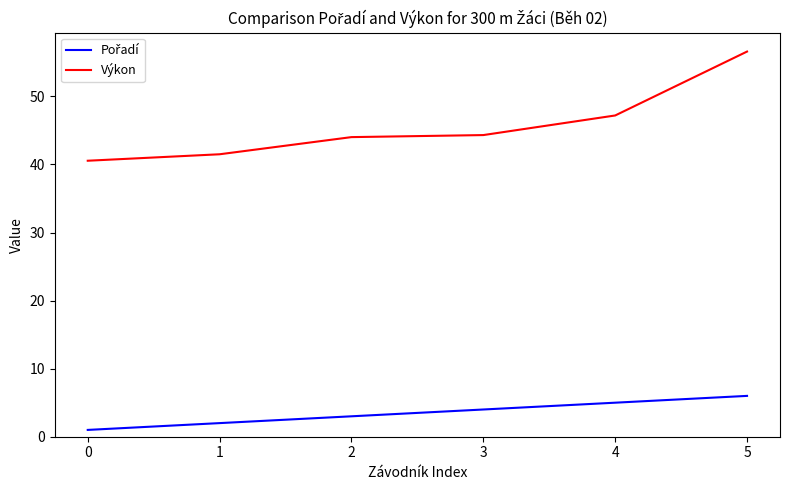

What is the maximum value shown in the chart?

56.6